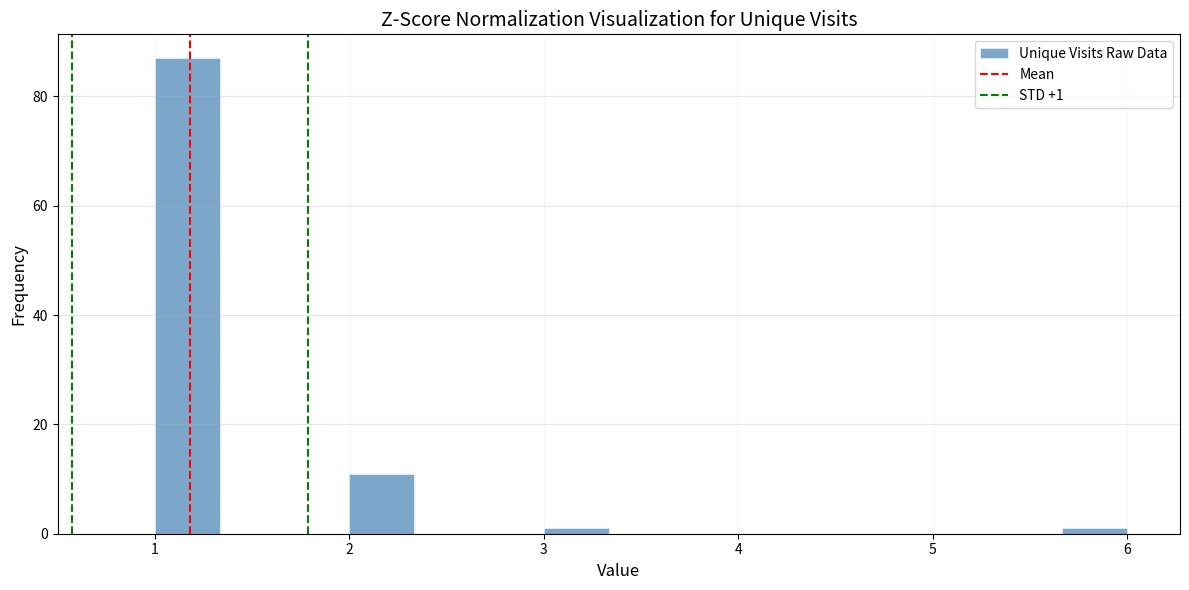

Read against the x-axis, roughly where is the centre of the tallest bar?

1.2